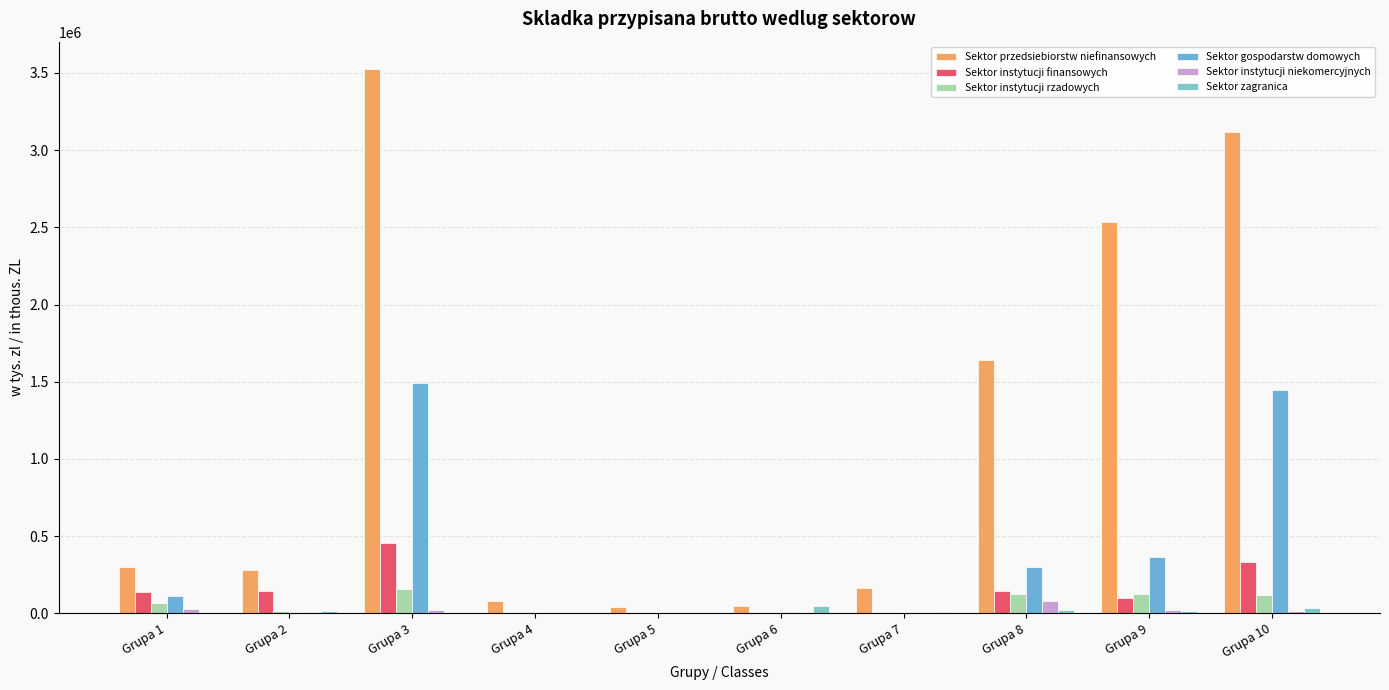

Which series has the largest range (max minus min)?

Sektor przedsiebiorstw niefinansowych